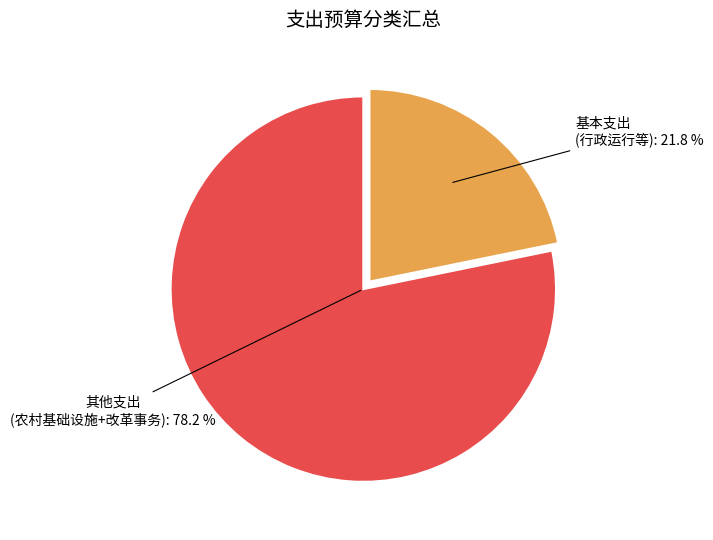

Rank the categories by value from highest to lowest.

其他支出 (农村基础设施+改革事务), 基本支出 (行政运行等)